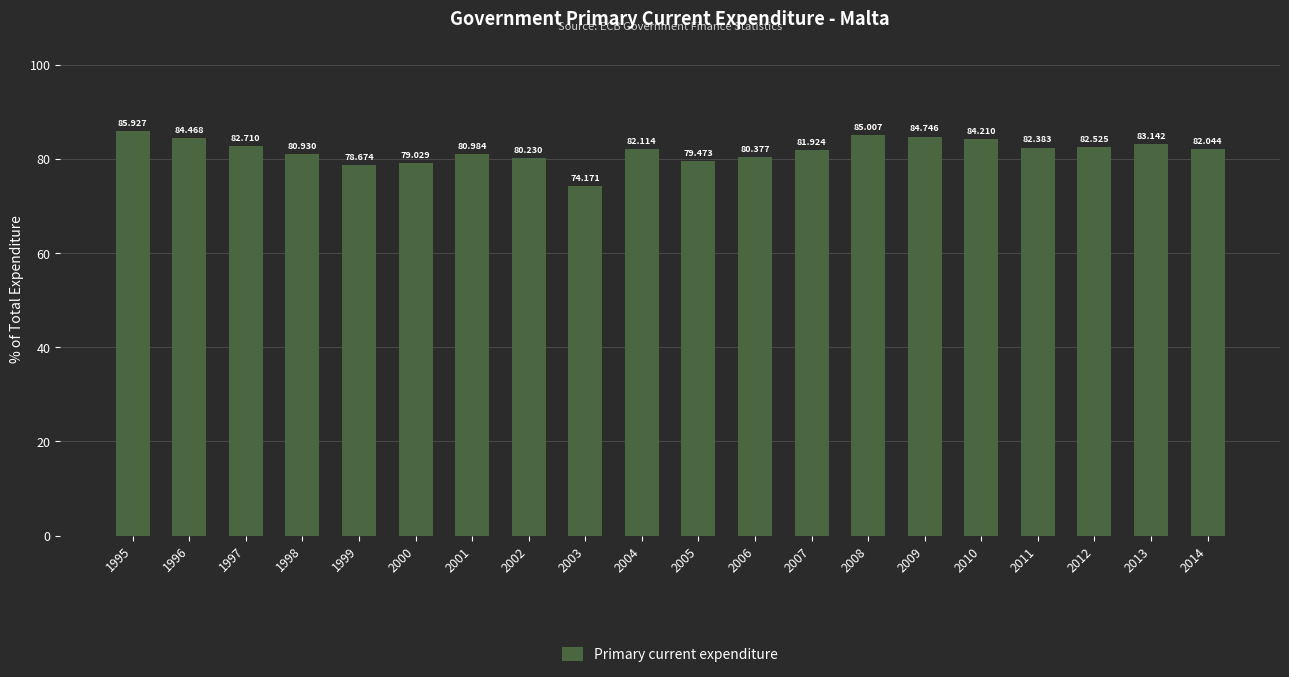

Count the number of values greater than 82.

11